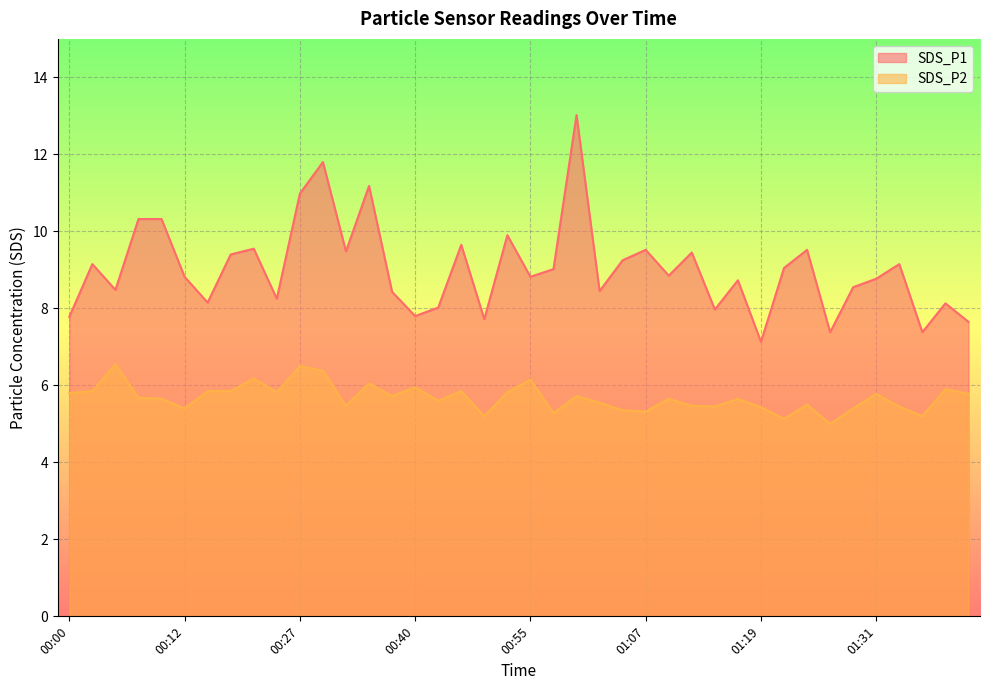

At which category does SDS_P2 reach its first local peak?

00:05